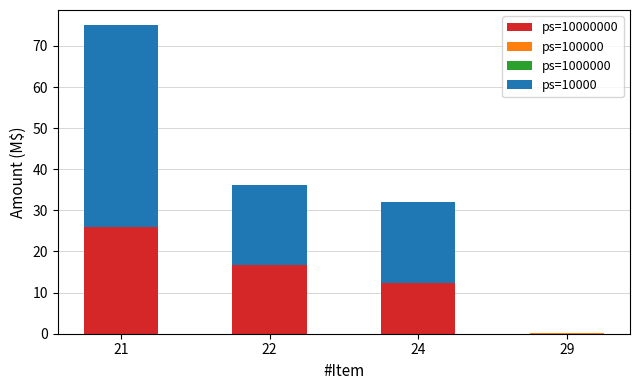

At which category is the sum across all series the highest?

21